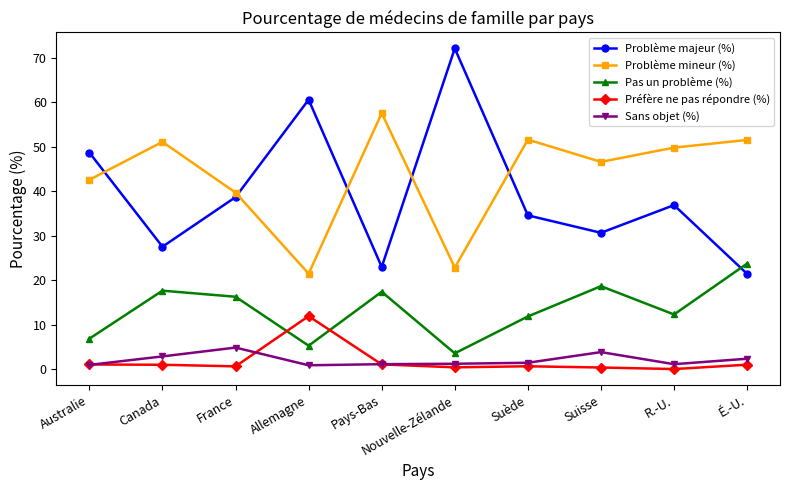

What is the sum of the Pas un problème (%) values at Suède and Pays-Bas?

29.2